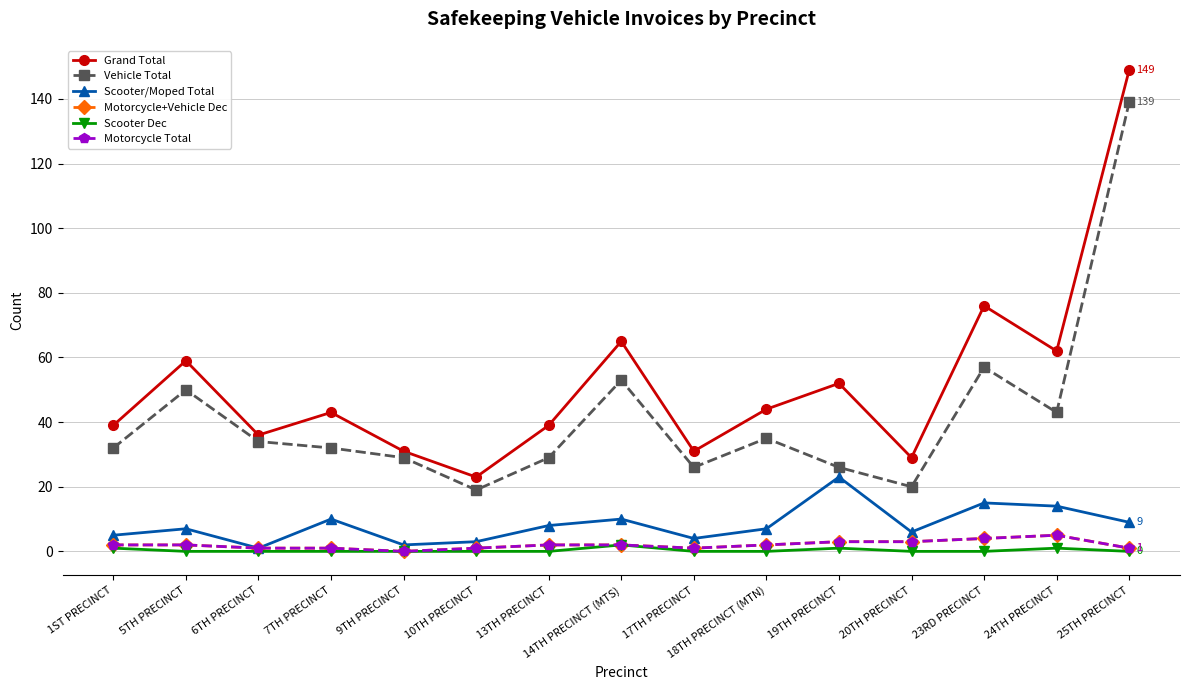

At which category does Scooter/Moped Total reach its first local peak?

5TH PRECINCT